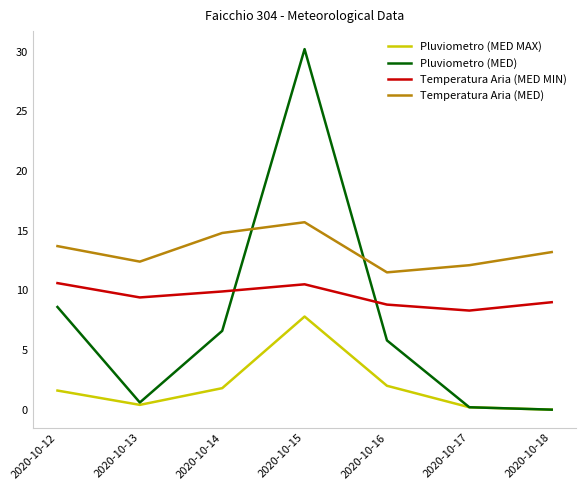

What is the highest value of the Temperatura Aria (MED) series?

15.7